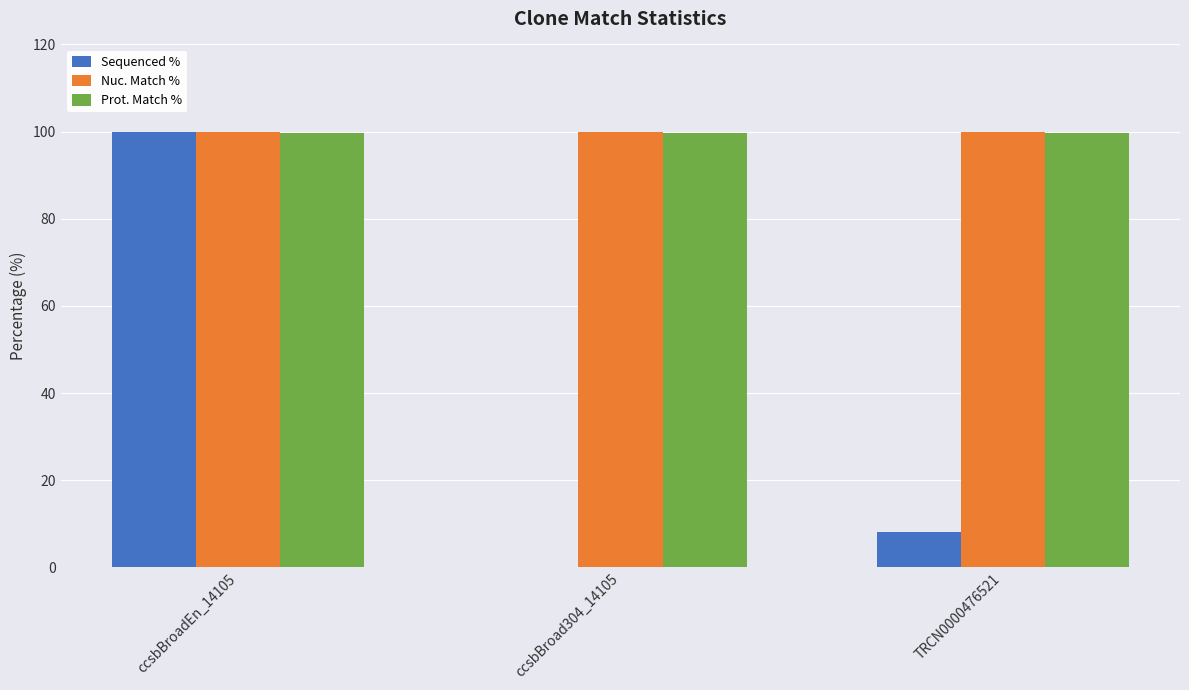

What is the spread (max minus min) of values at TRCN0000476521?

91.7